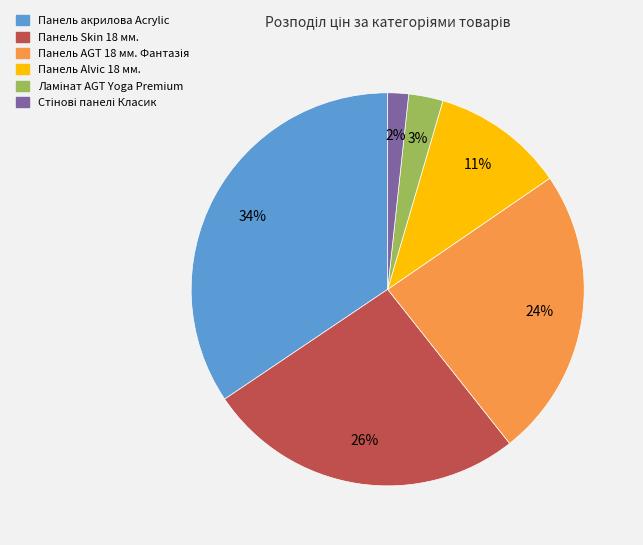

How many slices are in this pie chart?

6